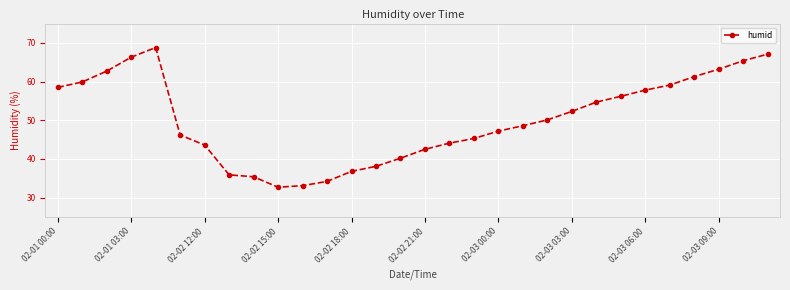

What is the smallest value displayed?

32.7